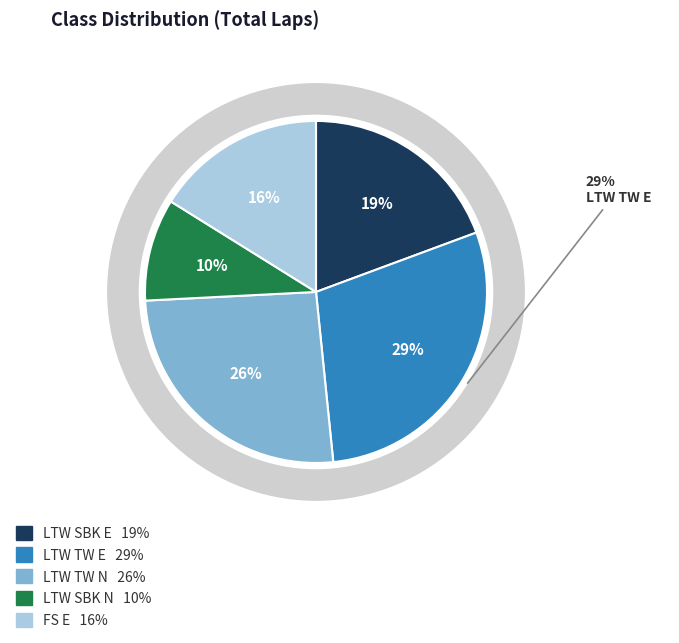

To the nearest percent, what portion does LTW SBK N represent?

10%